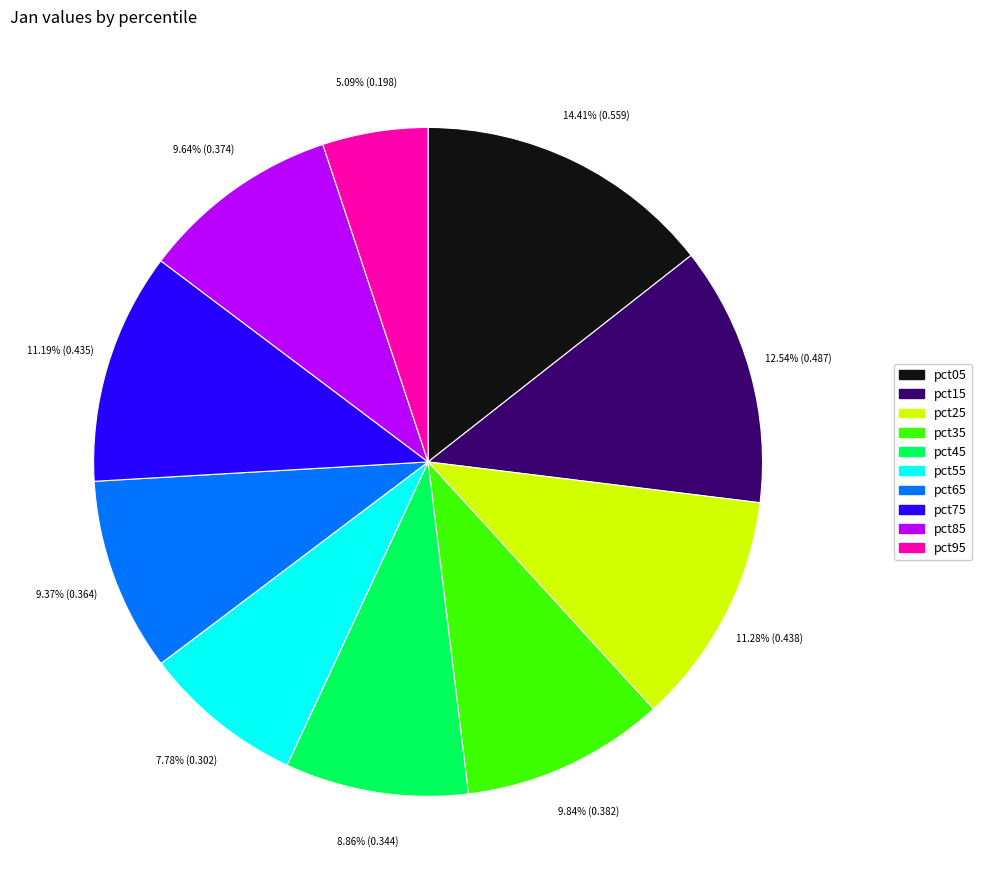

Which category has the biggest portion of the pie?

pct05